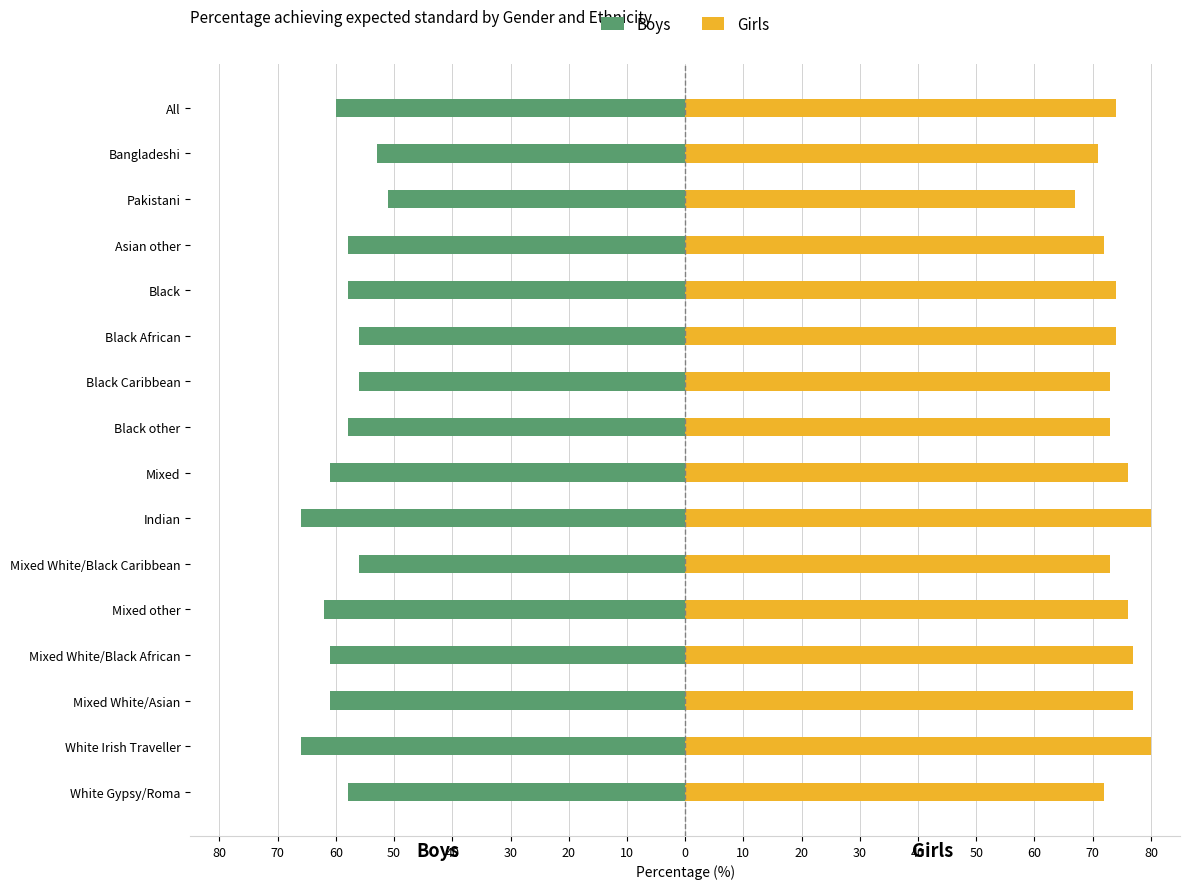

How many bars are there in each group?

2